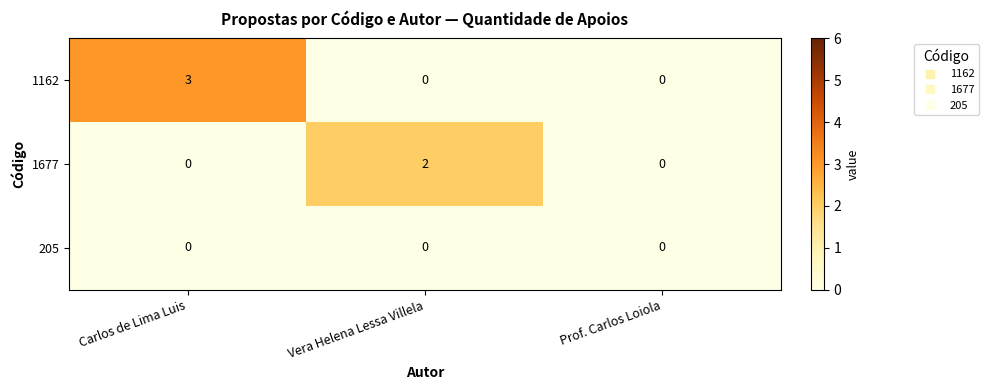

Which series has the widest spread of values?

1162